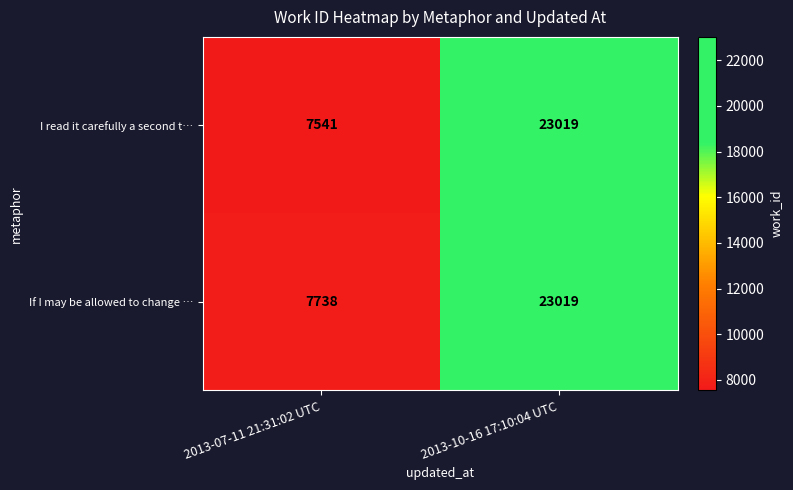

The I read it carefully a second t… series shows 23019 at 2013-10-16 17:10:04 UTC. True or false?

True